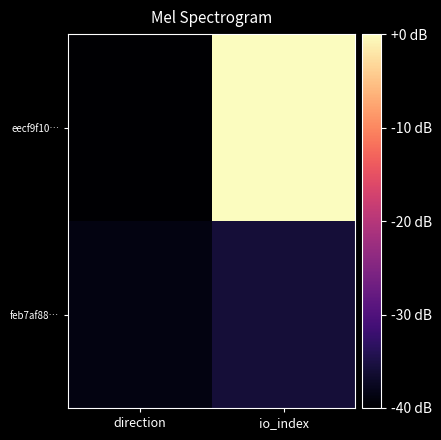

Which series has the largest range (max minus min)?

eecf9f10…